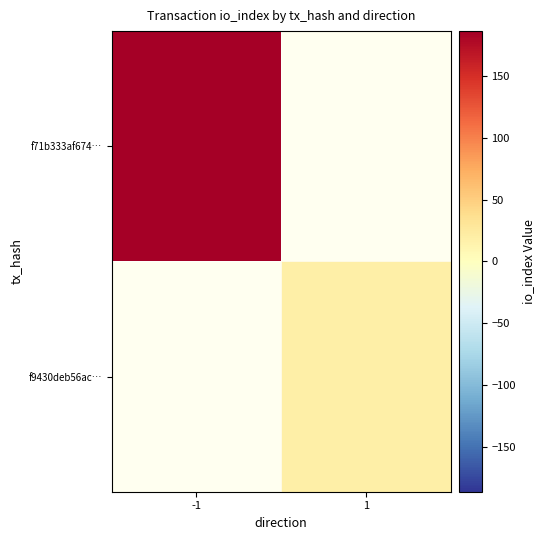

At which label does f71b333af674… reach its peak?

-1